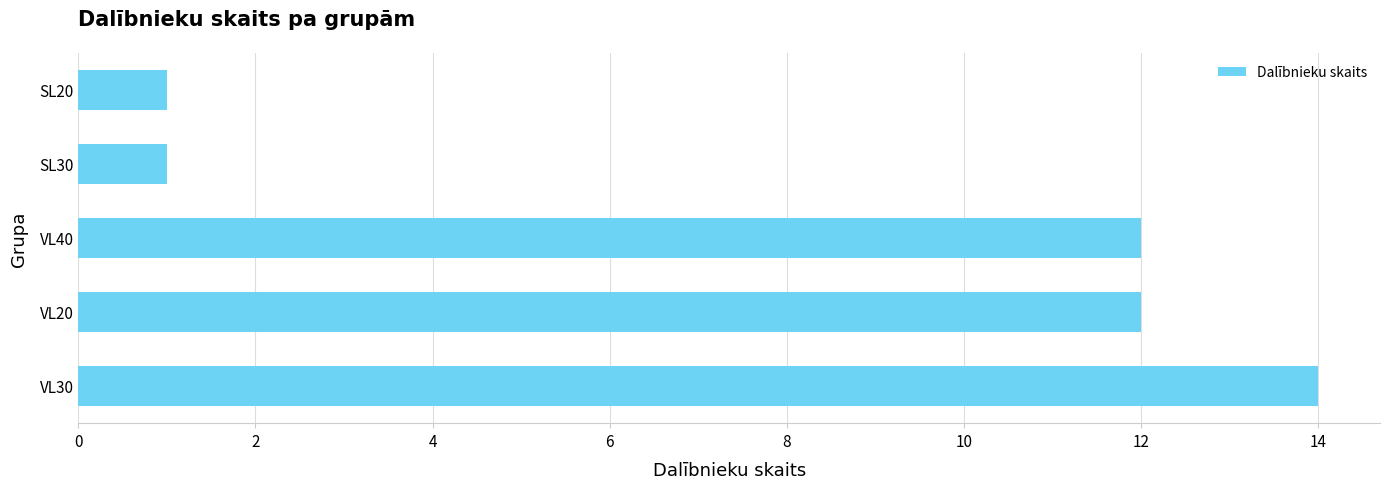

What is the average value?

8